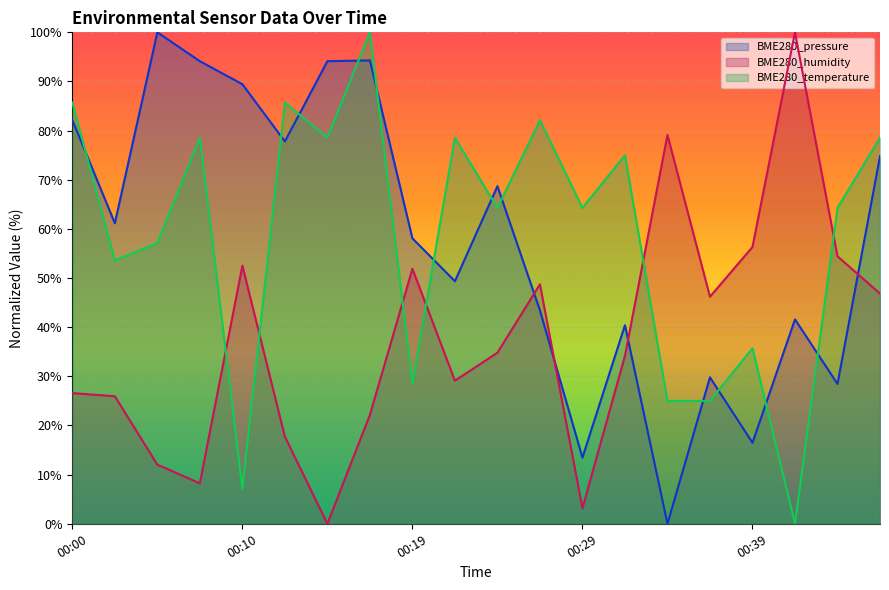

Reading left to right, transcribe all the data shown in this chart.

BME280_temperature: 00:00=85.7	00:02=53.6	00:05=57.1	00:07=78.6	00:10=7.1	00:12=85.7	00:14=78.6	00:17=100.0	00:19=28.6	00:22=78.6	00:24=64.3	00:27=82.1	00:29=64.3	00:32=75.0	00:34=25.0	00:36=25.0	00:39=35.7	00:41=0.0	00:44=64.3	00:46=78.6
BME280_humidity: 00:00=26.6	00:02=25.9	00:05=12.0	00:07=8.2	00:10=52.5	00:12=17.7	00:14=0.0	00:17=22.2	00:19=51.9	00:22=29.1	00:24=34.8	00:27=48.7	00:29=3.2	00:32=34.2	00:34=79.1	00:36=46.2	00:39=56.3	00:41=100.0	00:44=54.4	00:46=46.8
BME280_pressure: 00:00=82.2	00:02=61.2	00:05=100.0	00:07=94.1	00:10=89.4	00:12=77.8	00:14=94.1	00:17=94.3	00:19=58.1	00:22=49.4	00:24=68.7	00:27=43.4	00:29=13.5	00:32=40.4	00:34=0.0	00:36=29.8	00:39=16.5	00:41=41.6	00:44=28.4	00:46=74.8